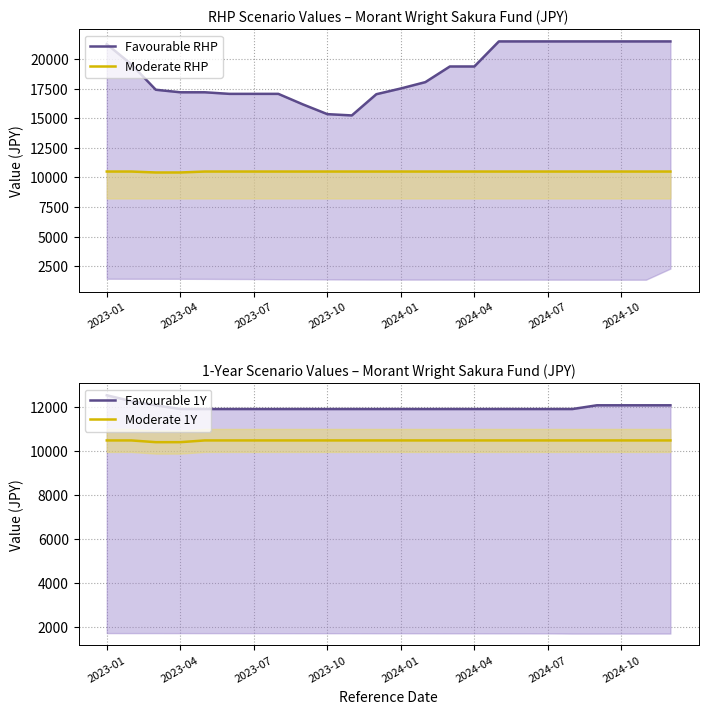

What is the minimum value for Moderate 1Y?

10414.3